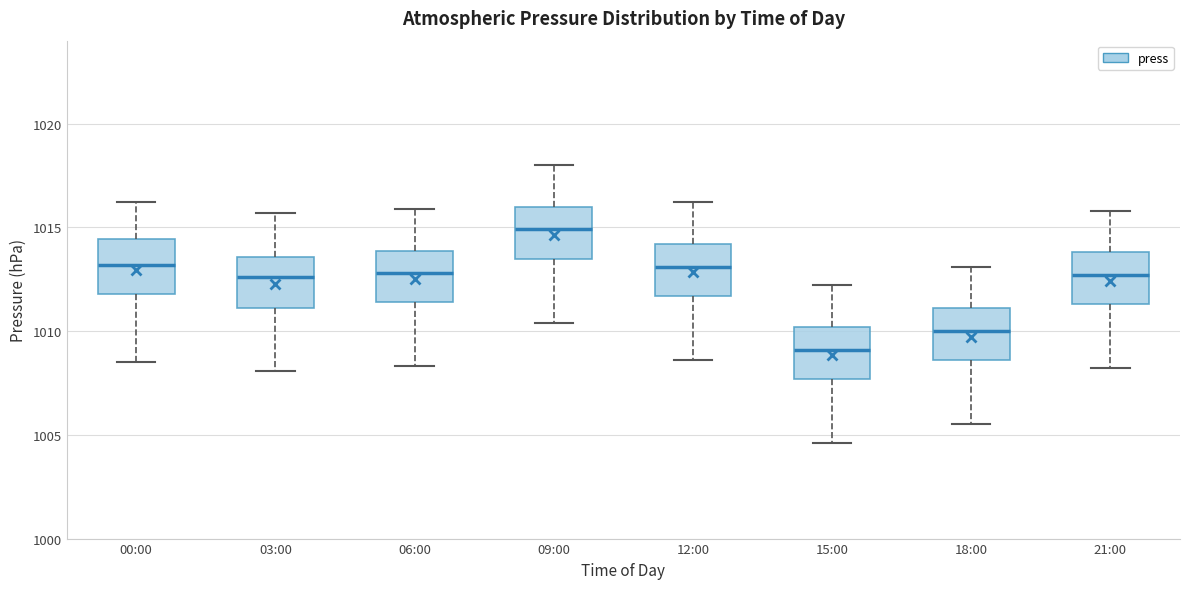

Where is the upper edge of the box for 00:00 on the y-axis? The values are not printed on the chart, so give them approximately, as read against the axis.

1014.5